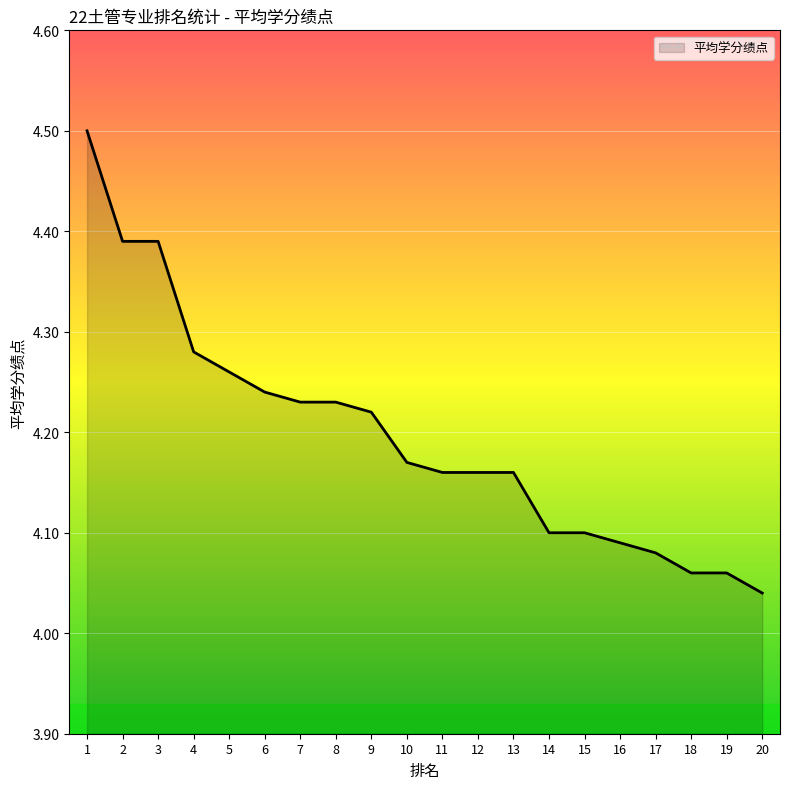

At which label is the value closest to 4?

20